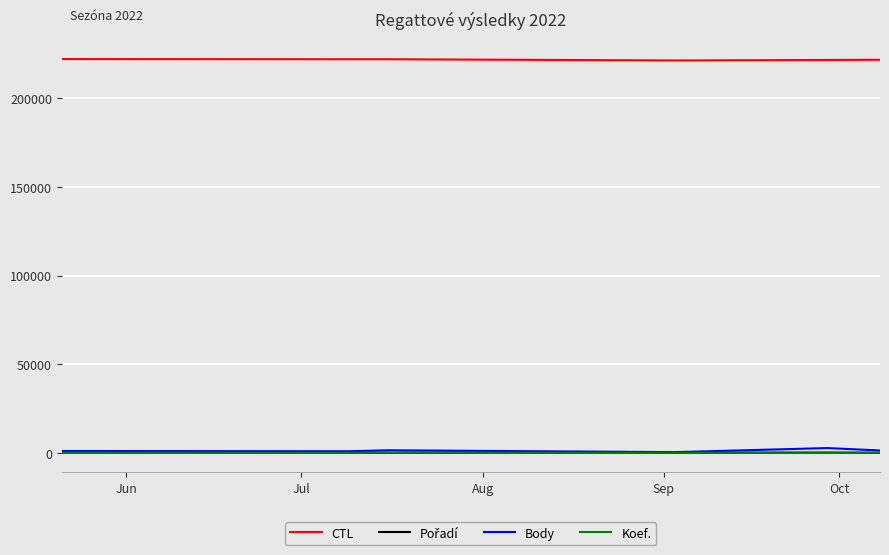

Which series has the largest total across all categories?

CTL